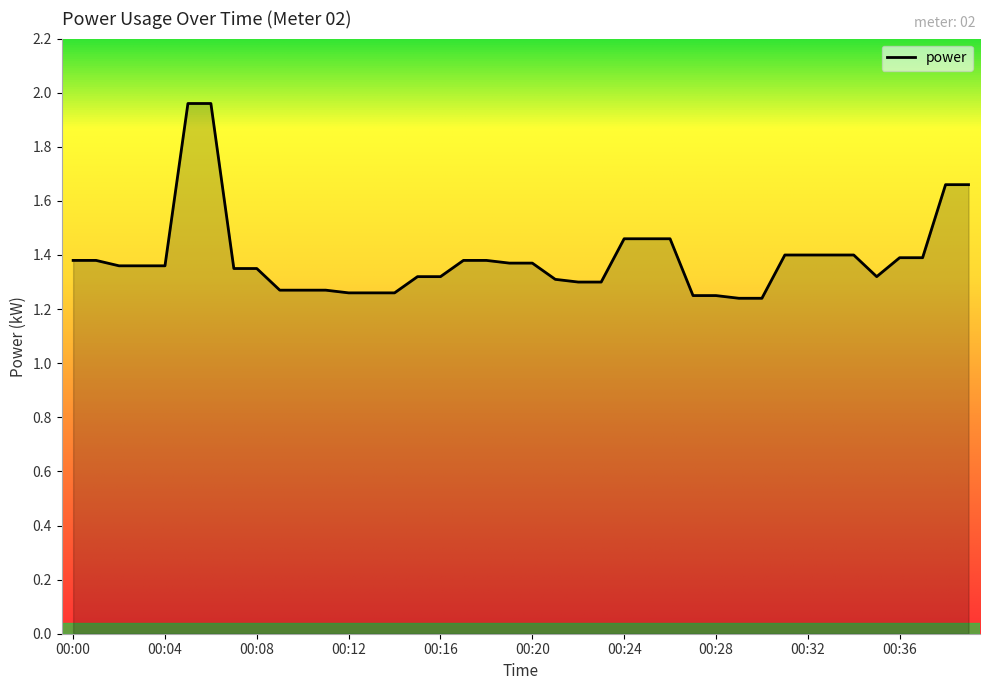

What is the difference between the maximum and minimum values?

0.7